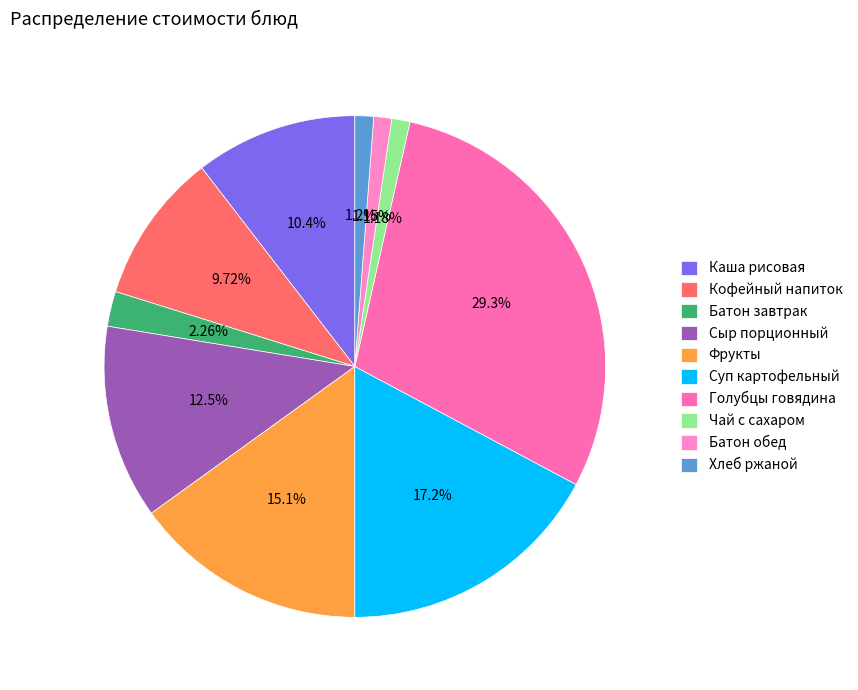

How many segments does this pie chart have?

10